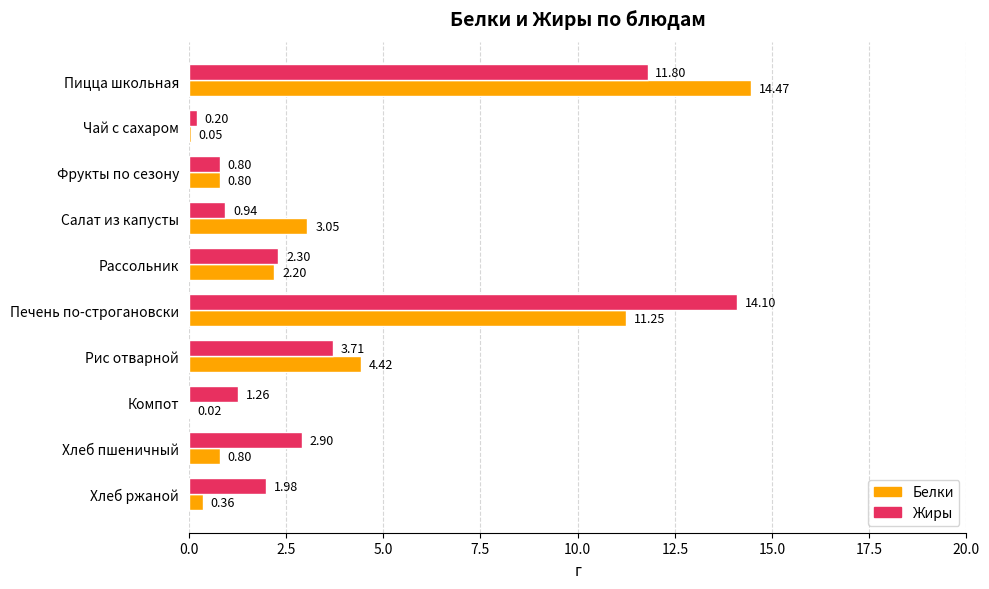

What is the total value across all series at Хлеб пшеничный?

3.7